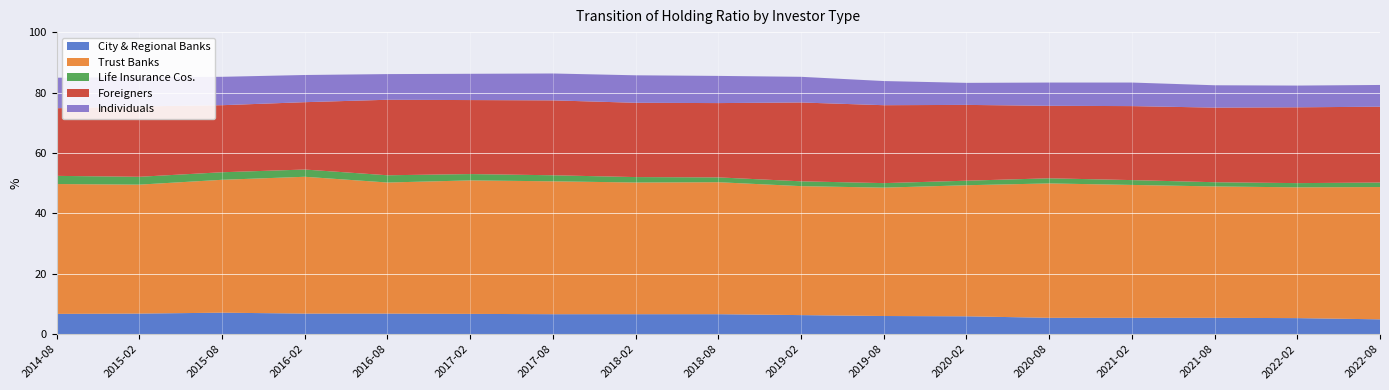

Reading left to right, transcribe all the data shown in this chart.

City & Regional Banks: 6.7	6.8	7.1	6.8	6.8	6.7	6.6	6.6	6.6	6.3	6.0	5.9	5.4	5.4	5.4	5.3	4.9
Trust Banks: 43.0	42.7	44.0	45.3	43.4	44.2	44.0	43.6	43.7	42.7	42.5	43.4	44.5	44.0	43.5	43.3	43.8
Life Insurance Cos.: 2.7	2.6	2.5	2.4	2.4	2.1	2.0	1.8	1.6	1.6	1.5	1.5	1.7	1.6	1.4	1.4	1.5
Foreigners: 22.4	23.3	22.2	22.3	25.0	24.5	24.8	24.6	24.6	26.1	25.8	25.1	24.0	24.5	24.7	25.1	25.1
Individuals: 10.1	9.7	9.4	9.0	8.5	8.7	8.9	9.1	9.0	8.5	8.0	7.3	7.7	7.8	7.4	7.2	7.2